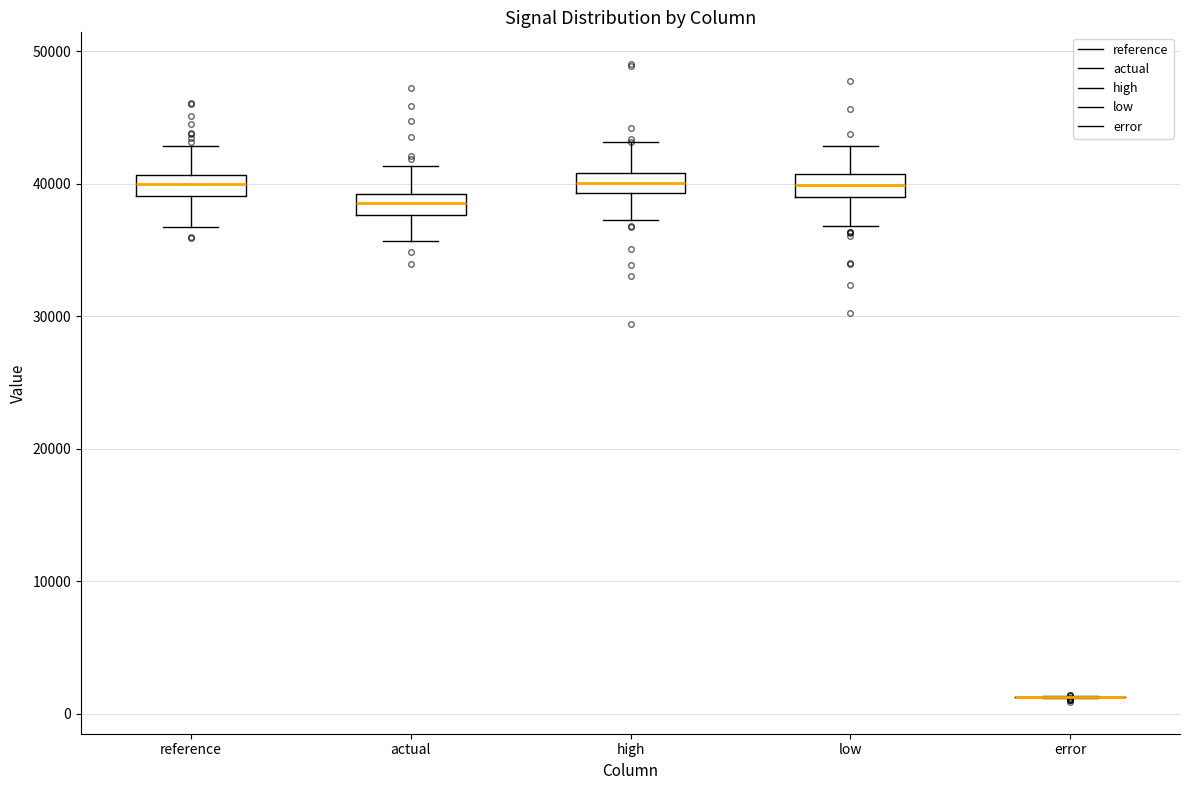

Where is the upper edge of the box for high on the y-axis? The values are not printed on the chart, so give them approximately, as read against the axis.

41000